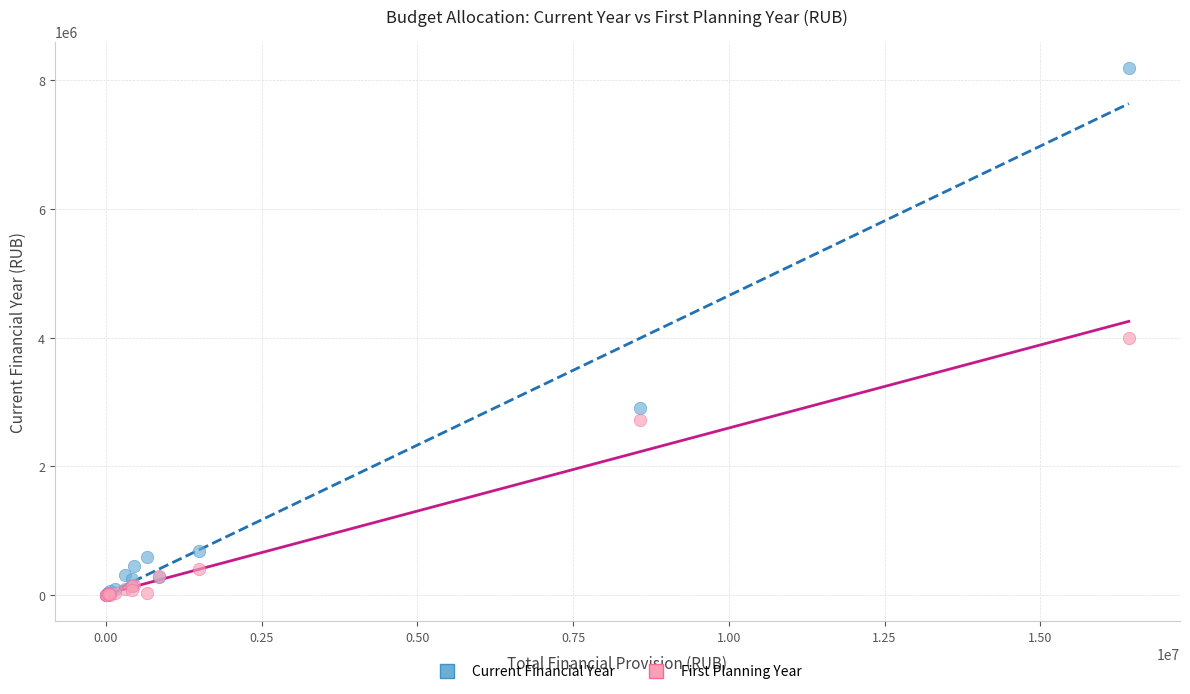

Across all series, what Y value is closest to 4093824?

4001200.0